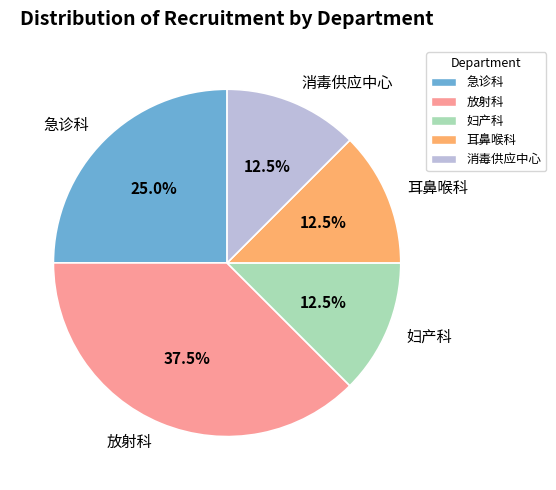

Does 急诊科 account for over 50% of the chart?

No